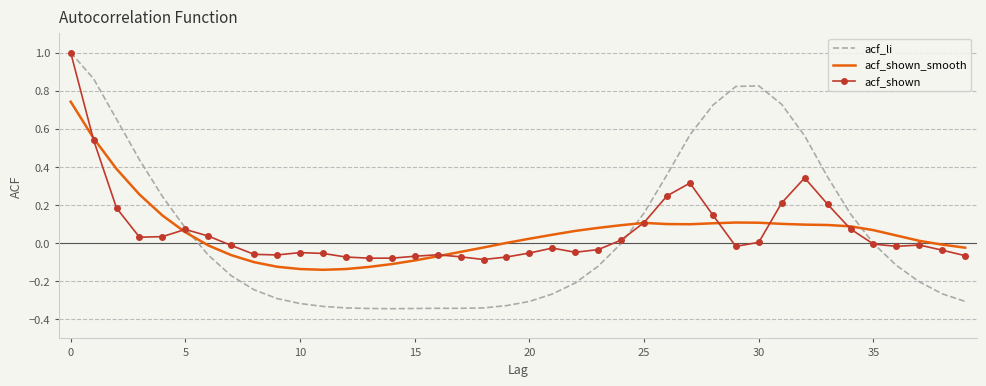

Which series ends up on top after the final intersection of acf_shown_smooth and acf_li?

acf_shown_smooth